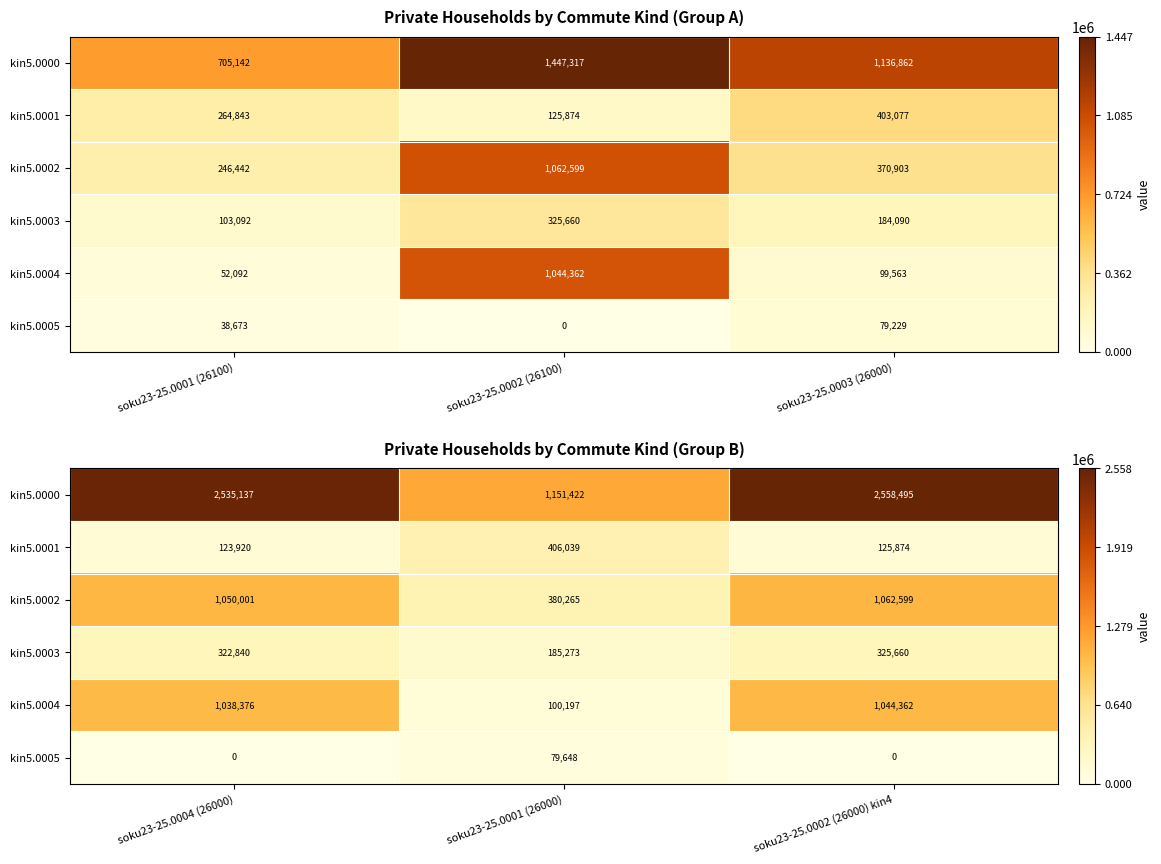

At how many categories does at least one series exceed 308182?

3